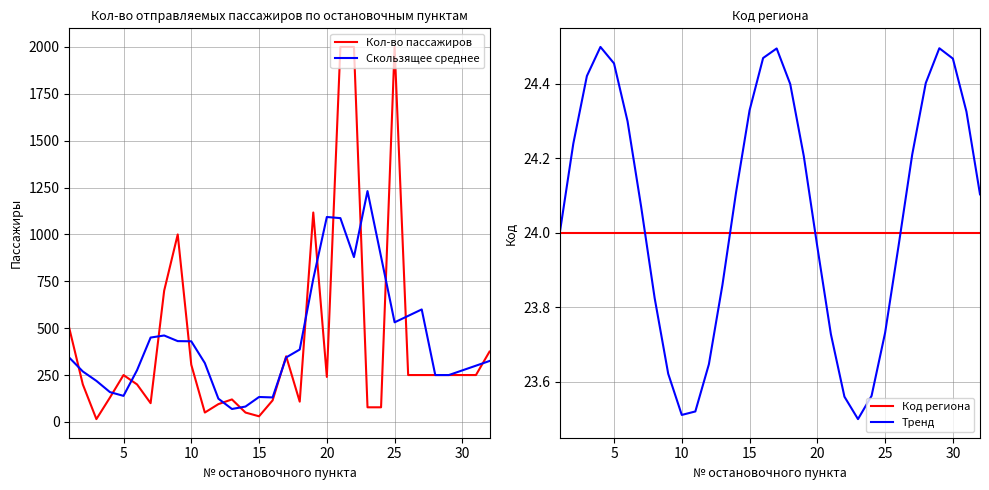

True or false: Код региона has a value of 37.0 at 30.

False